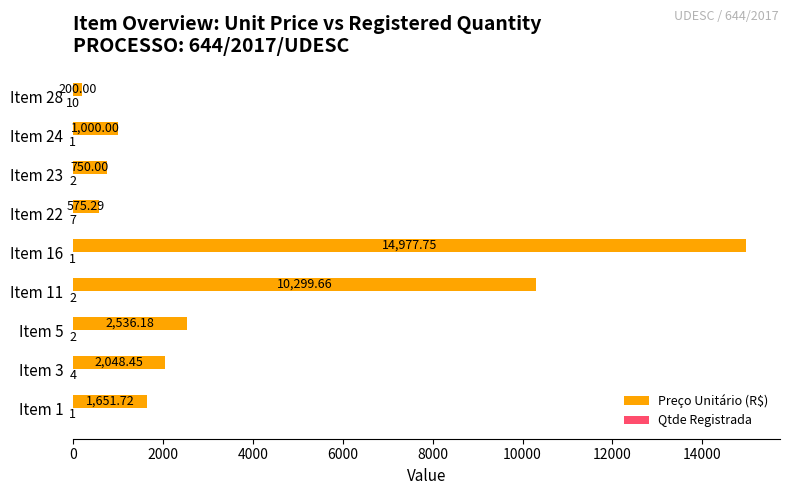

Between Item 1 and Item 28, which series saw the biggest shift?

Preço Unitário (R$)